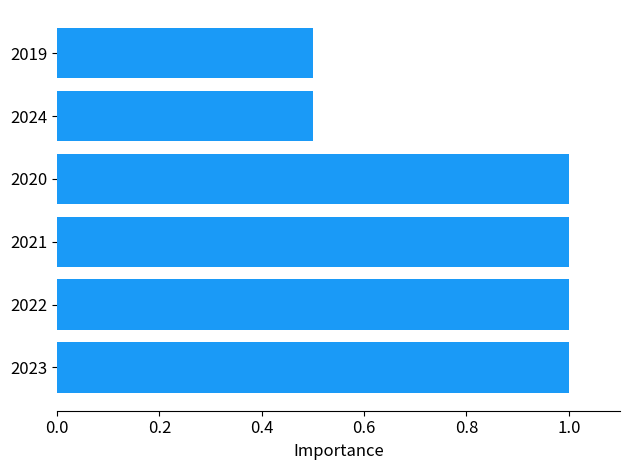

Count the values in the range 0 to 1.

6